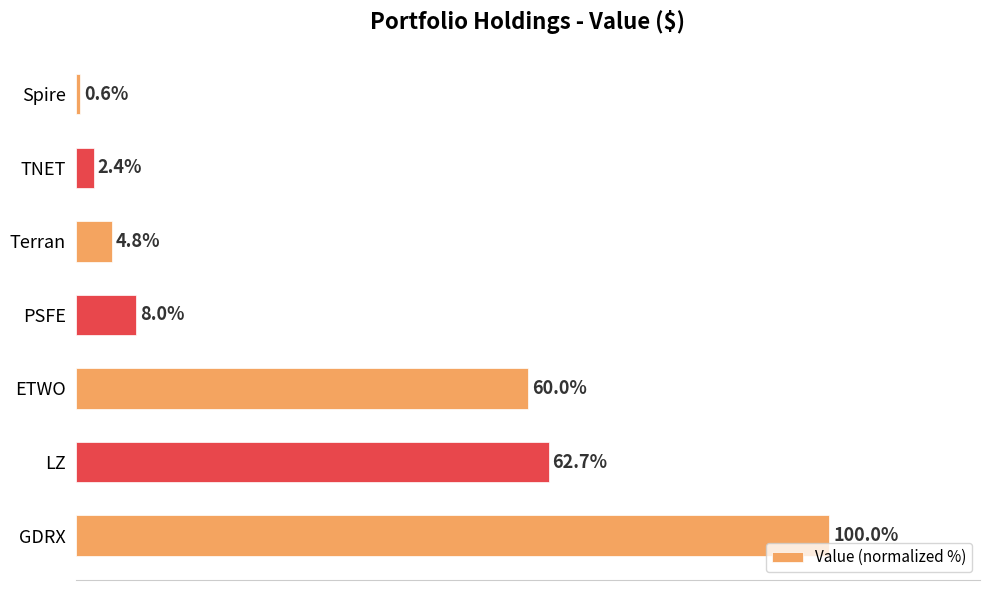

Which has a higher value, ETWO or PSFE?

ETWO